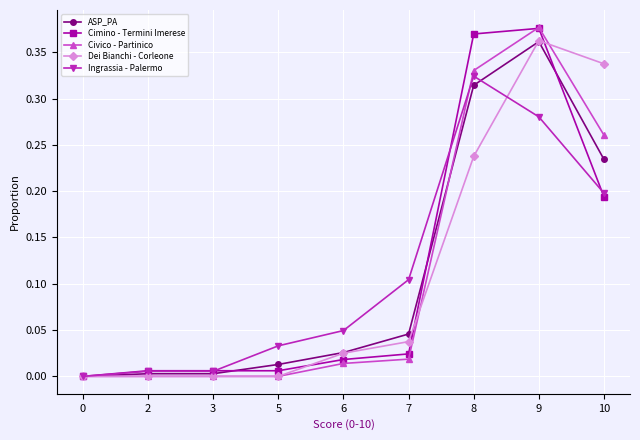

Which series changed the most between 5 and 7?

Ingrassia - Palermo